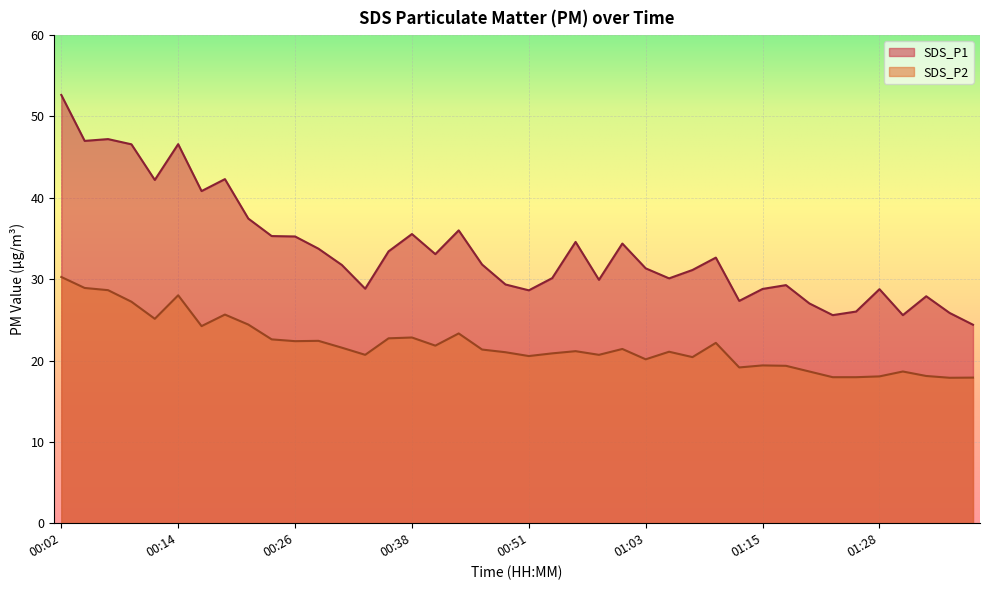

Which has a higher value, 01:21 or 00:19?

00:19